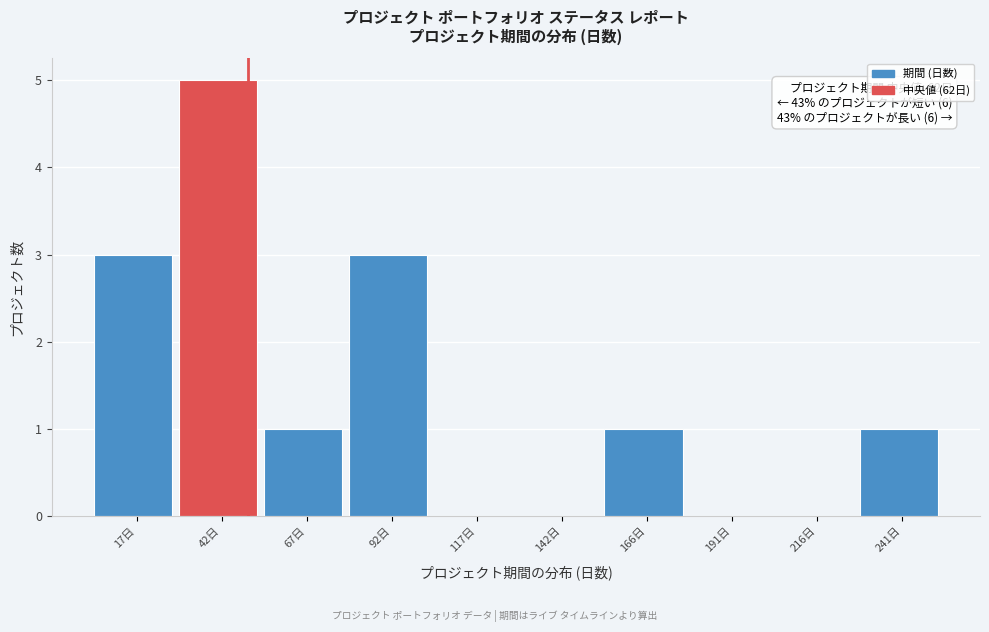

Reading right to left, what are all the values shown in this chart?

241日=1	216日=0	191日=0	166日=1	142日=0	117日=0	92日=3	67日=1	42日=5	17日=3